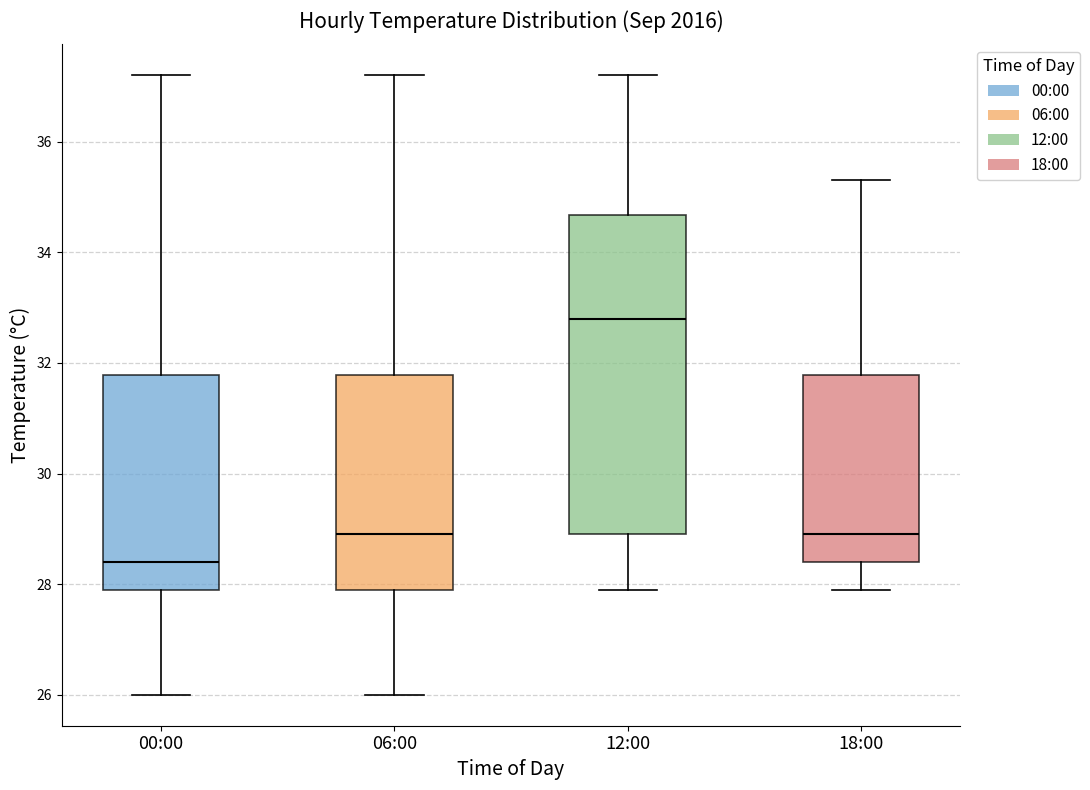

Comparing the boxes themselves (not the whiskers), which one is the tallest?

12:00